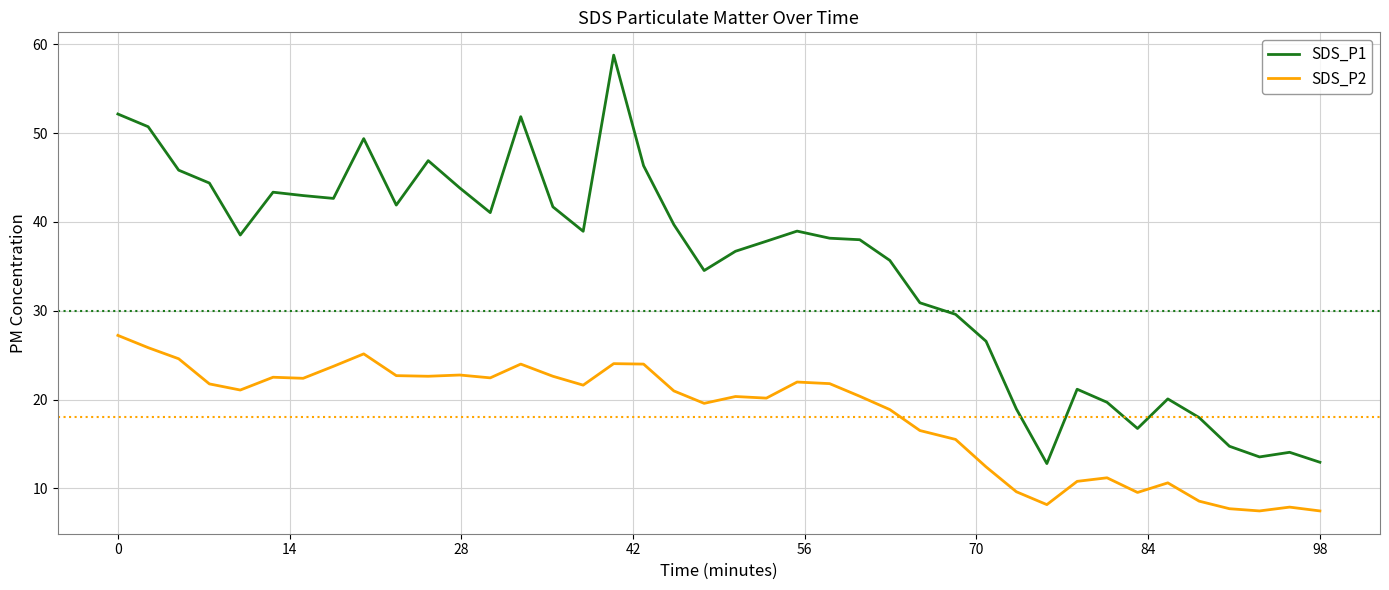

Which series has the largest total across all categories?

SDS_P1